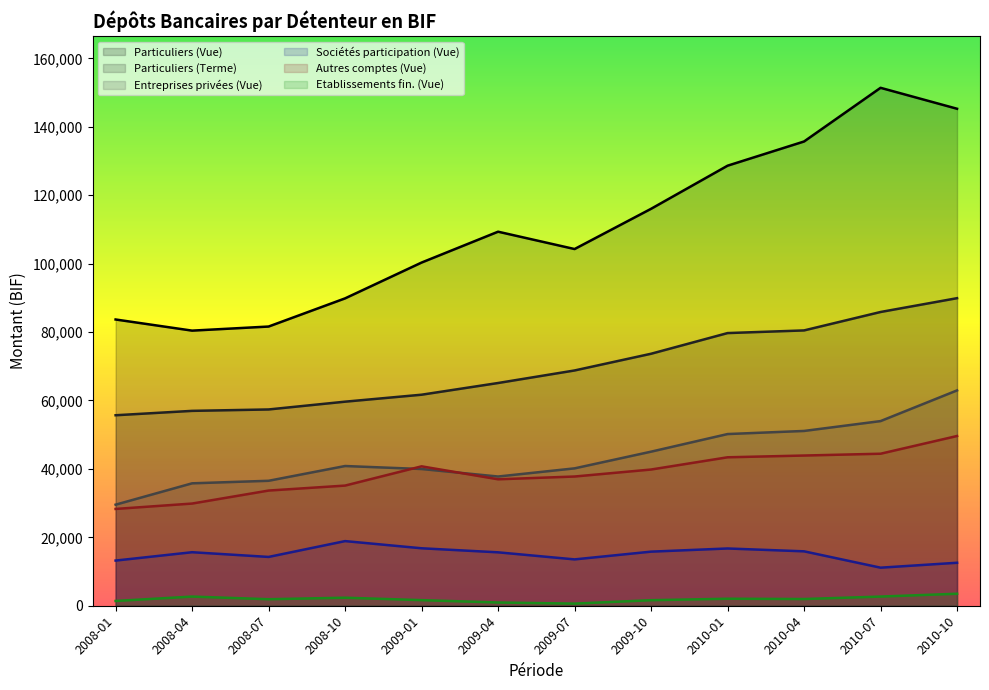

Rank the categories by Sociétés participation (Vue) value from lowest to highest.

2010-07, 2010-10, 2008-01, 2009-07, 2008-07, 2009-04, 2008-04, 2009-10, 2010-04, 2010-01, 2009-01, 2008-10